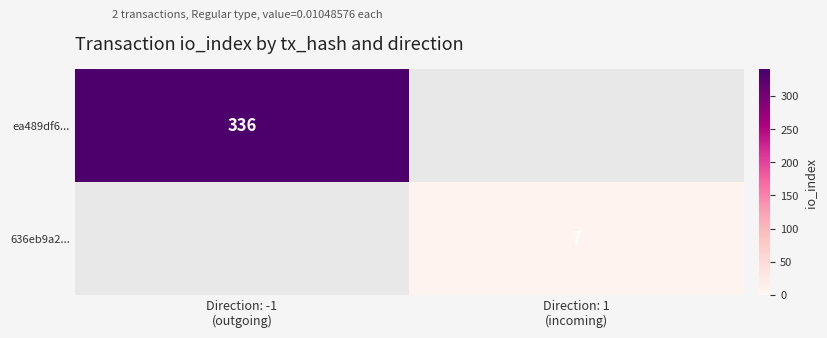

True or false: ea489df6... has a value of 154.6 at Direction: -1 (outgoing).

False